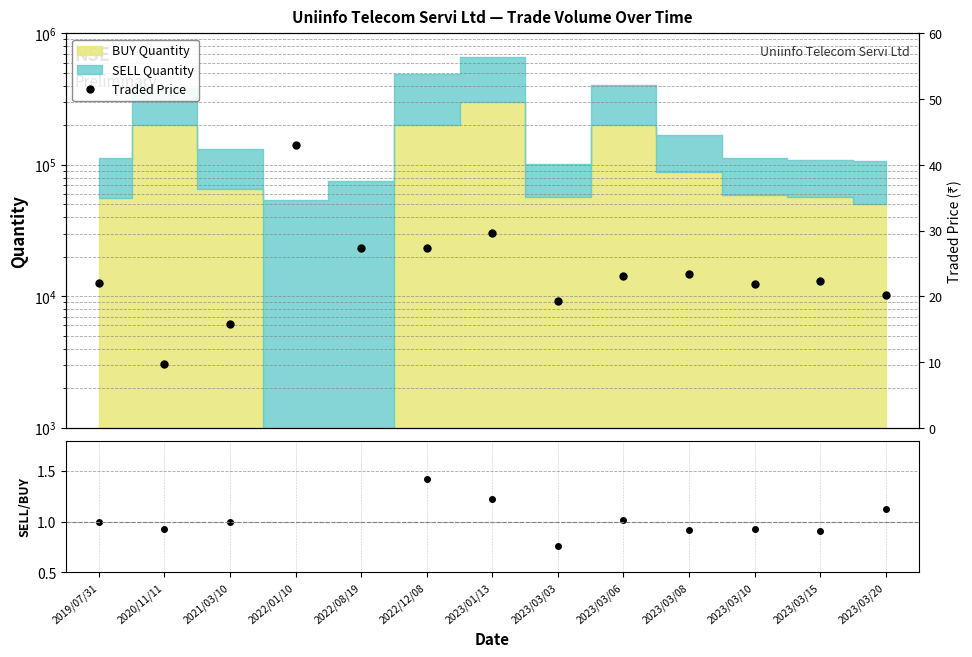

The chart shows a value of 45.0 at 2022/12/08. True or false?

False